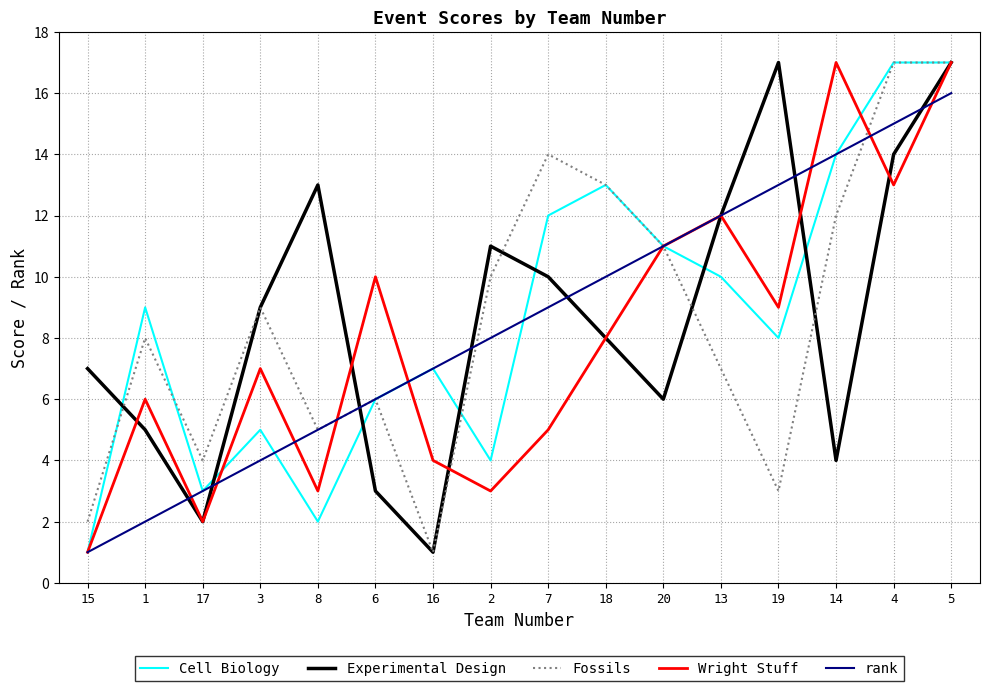

Rank the series at 2 from highest to lowest value.

Experimental Design, Fossils, rank, Cell Biology, Wright Stuff